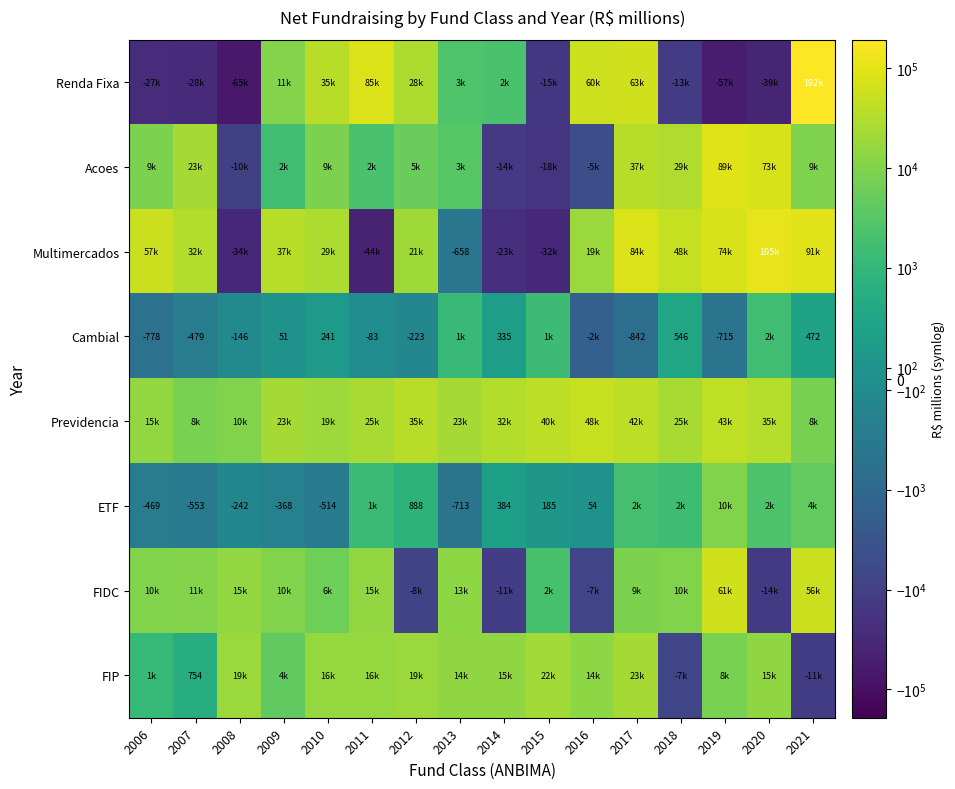

Which category has the lowest value in the Acoes series?

2015